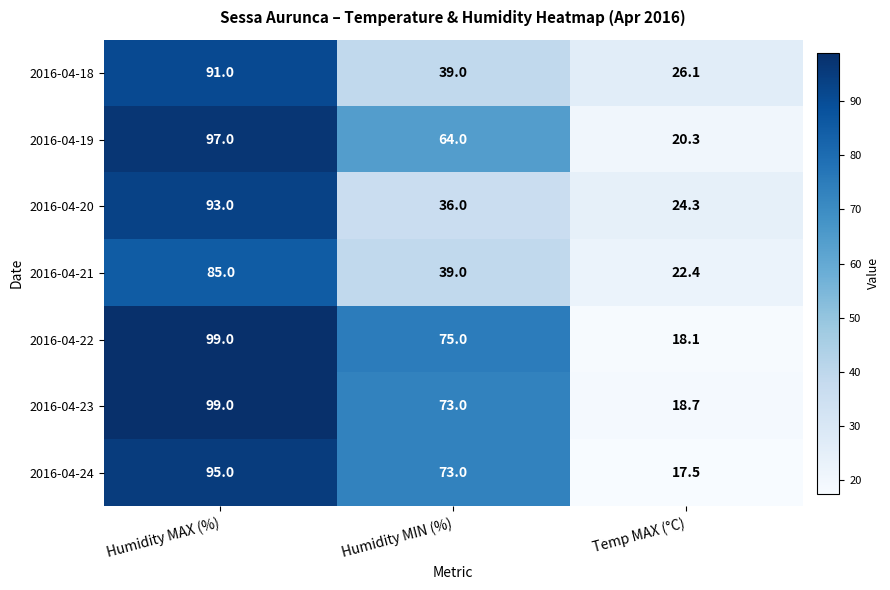

Which series changed the most between Humidity MAX (%) and Temp MAX (°C)?

2016-04-22